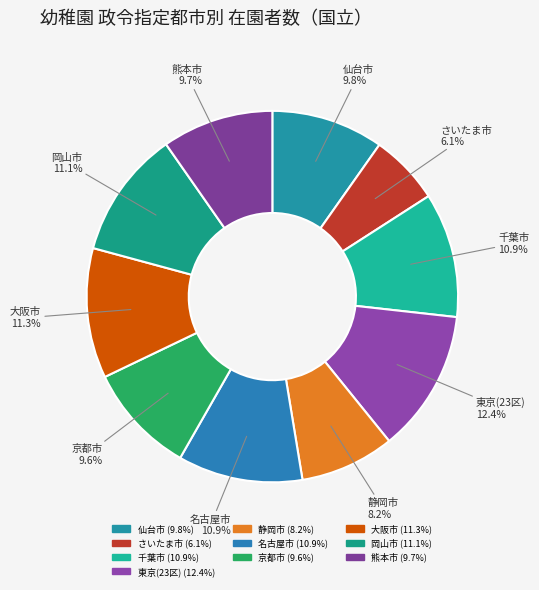

Approximately how many times larger is the value at 名古屋市 compared to 大阪市?

1.0